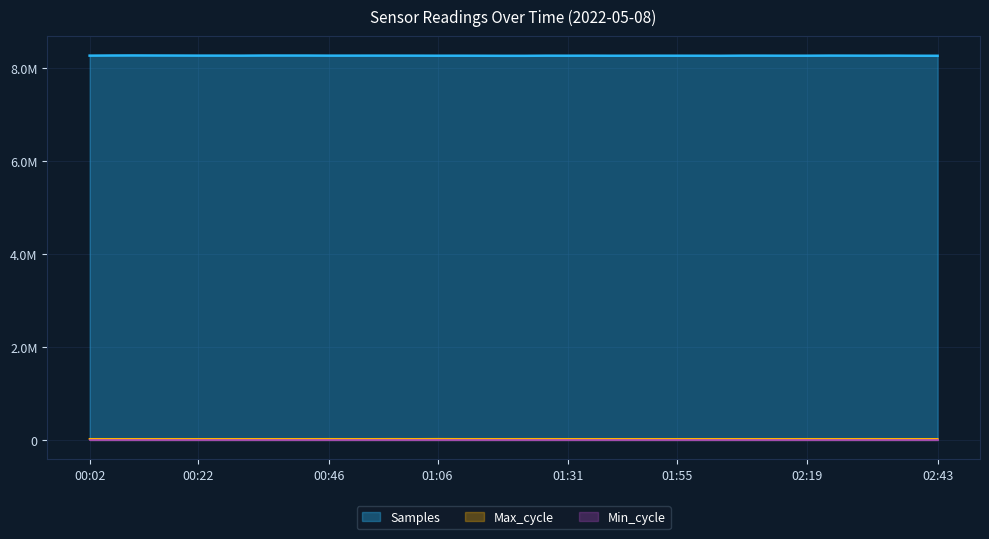

At which label does Samples reach its minimum?

01:23